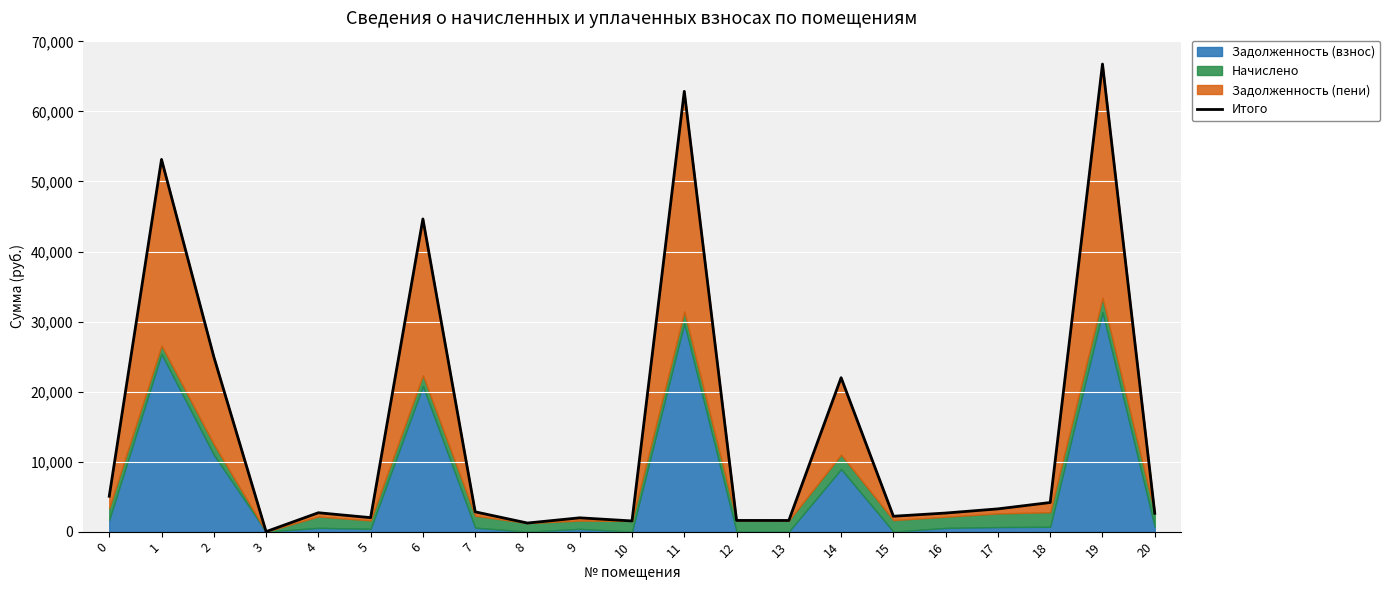

At which category does the data reach its first local valley?

3